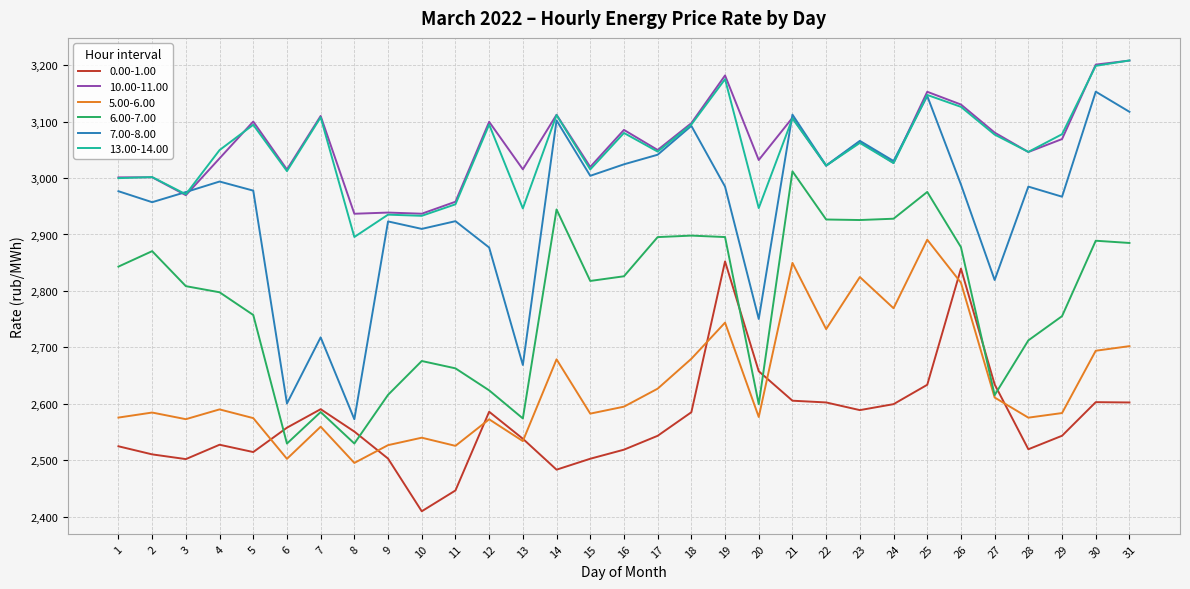

What is the approximate value of 13.00-14.00 at 16?

3079.9